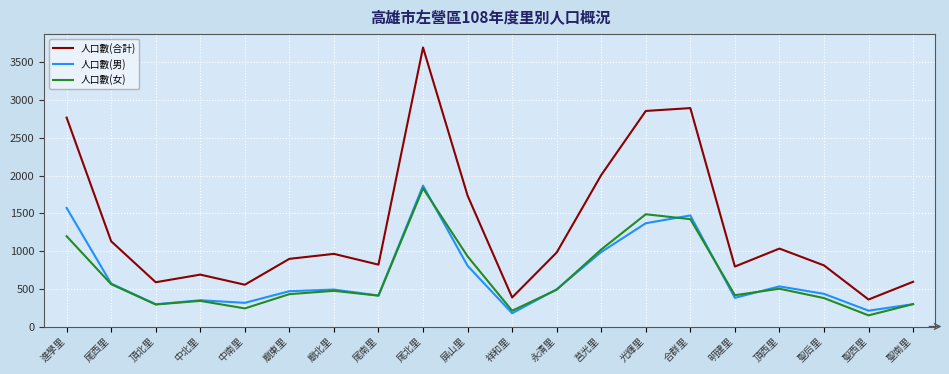

What is the total value across all series at 尾北里?

7396